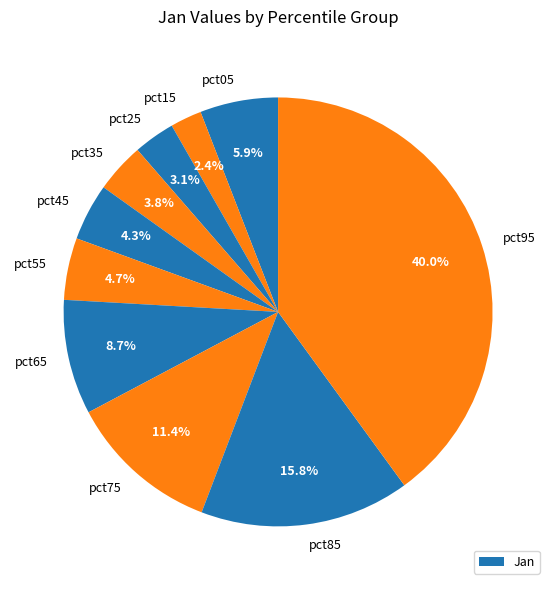

True or false: pct15 accounts for 12% of the total.

False